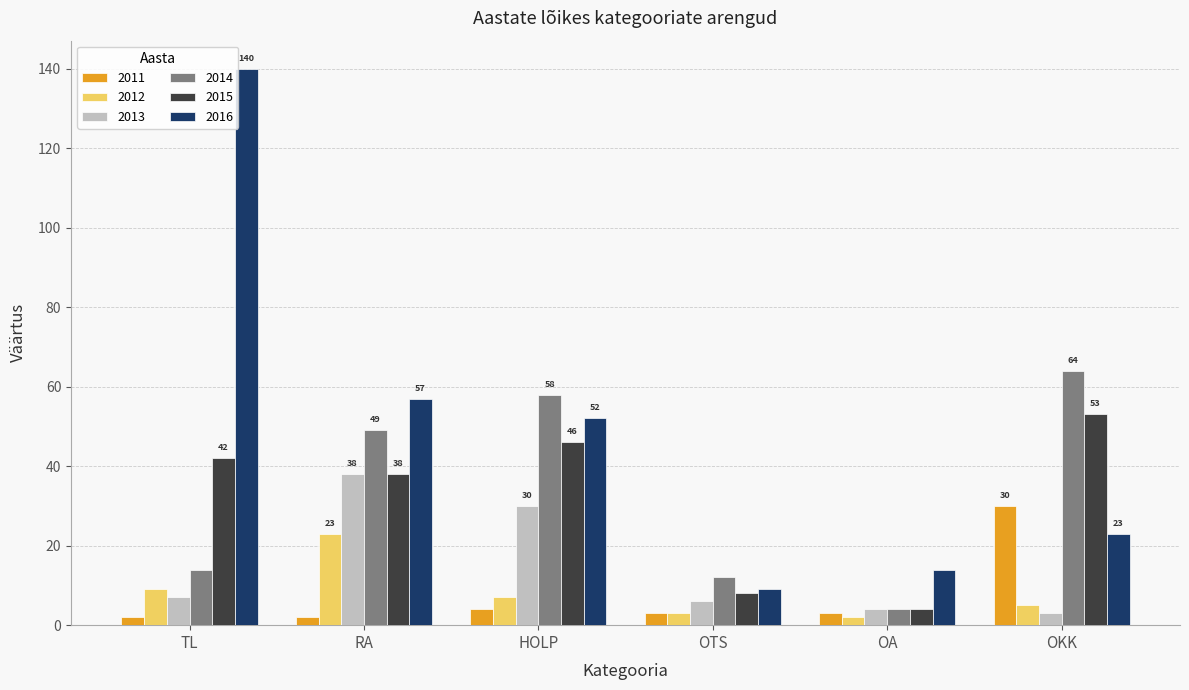

What is the difference between the maximum and minimum values in the 2014 series?

60